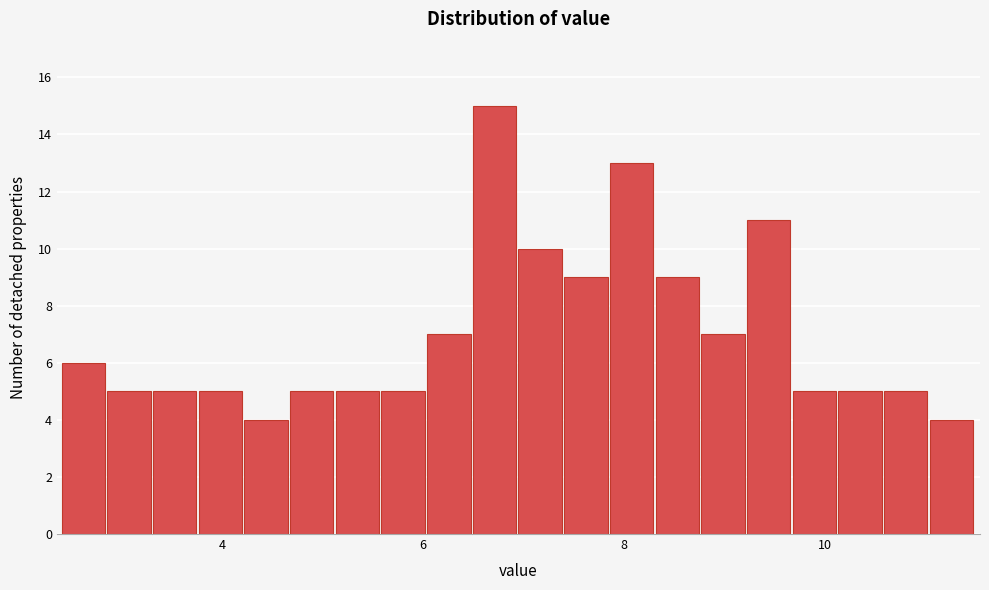

Read against the x-axis, roughly where is the centre of the tallest bar?

6.8